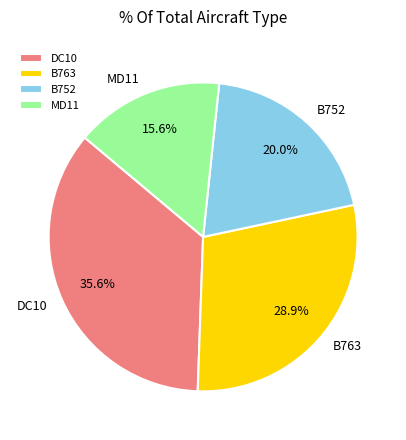

How many slices are in this pie chart?

4